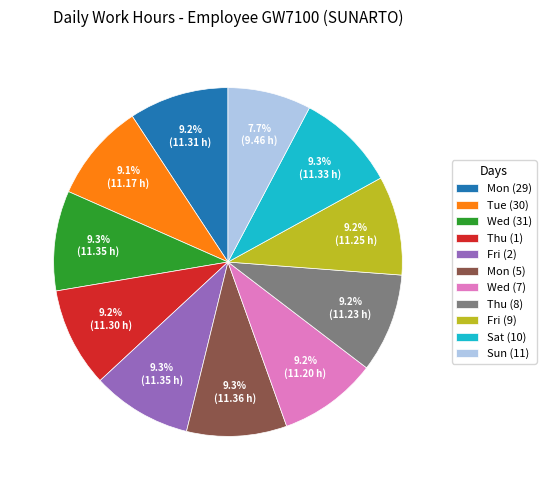

What is the ratio of the value at Thu (8) to the value at Sun (11)?

1.2